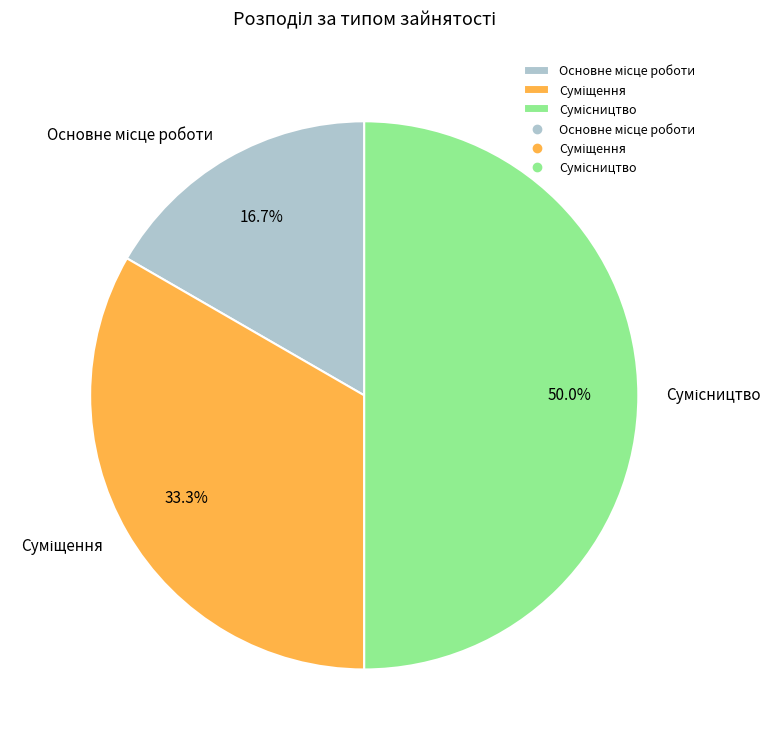

Which category has the biggest portion of the pie?

Сумісництво